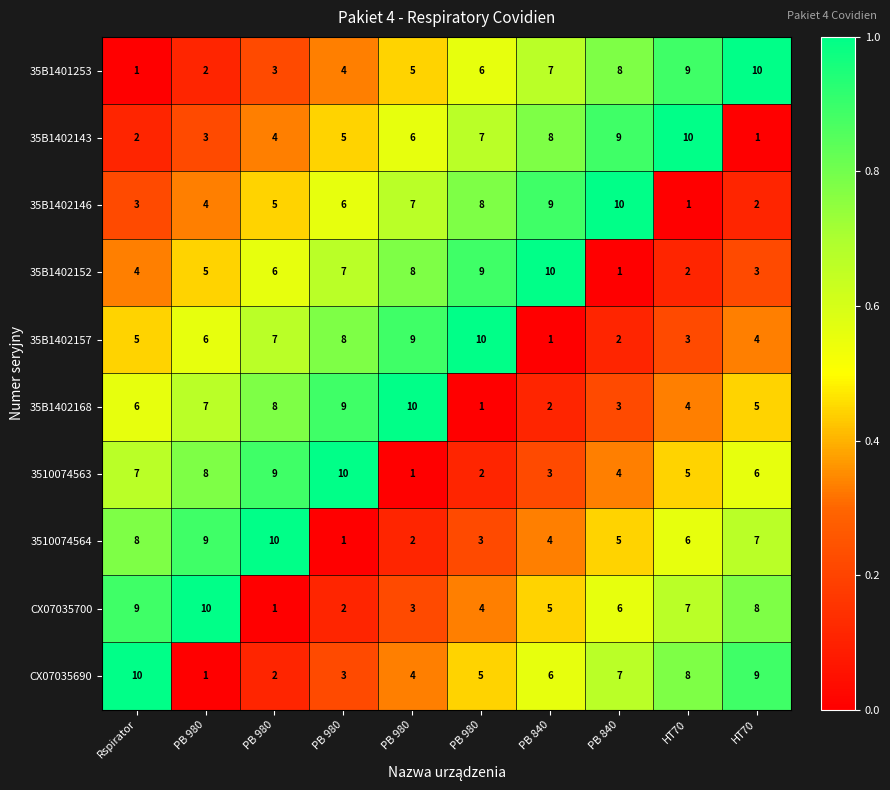

Which series has the largest total across all categories?

35B1401253